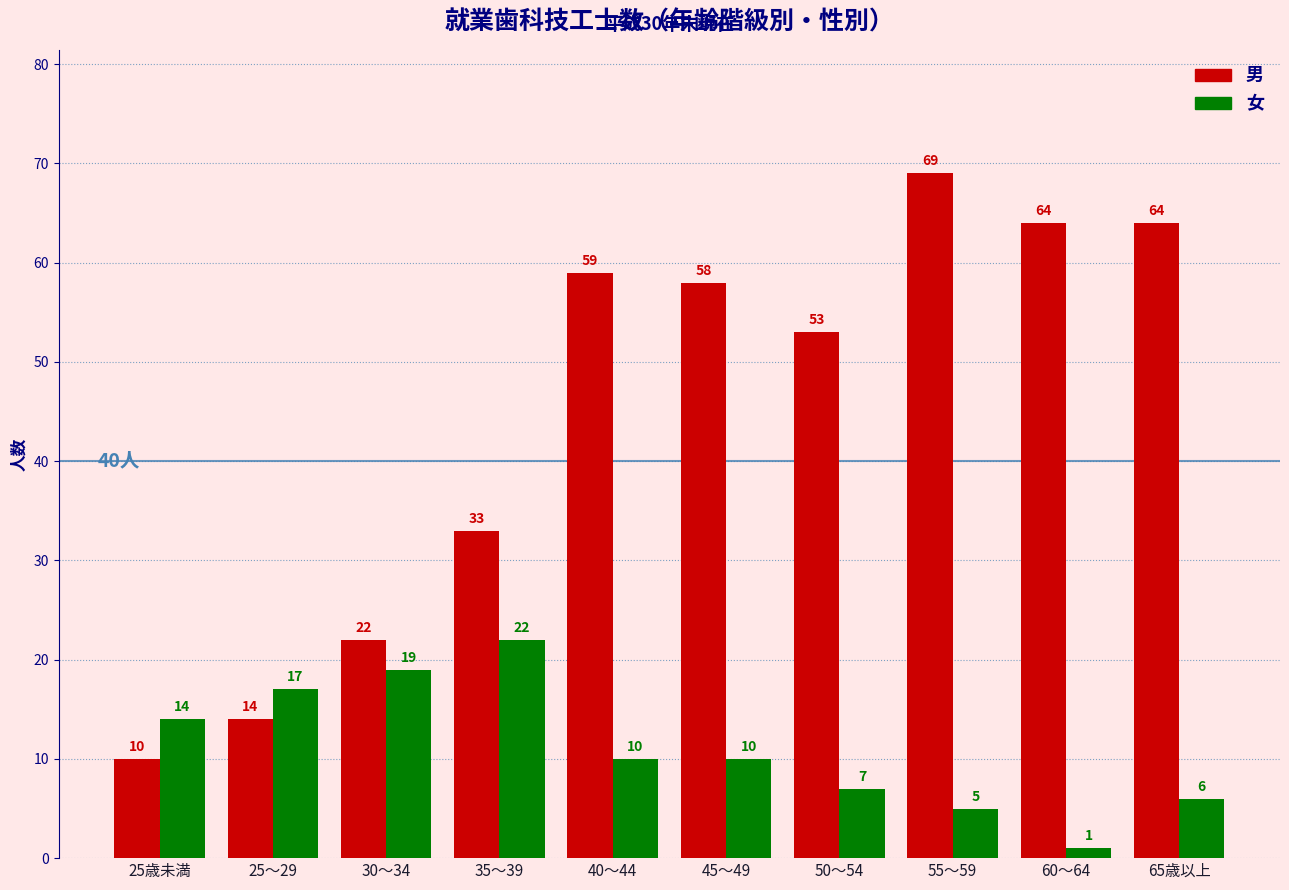

Reading right to left, extract all data points from this chart.

男: 64	64	69	53	58	59	33	22	14	10
女: 6	1	5	7	10	10	22	19	17	14